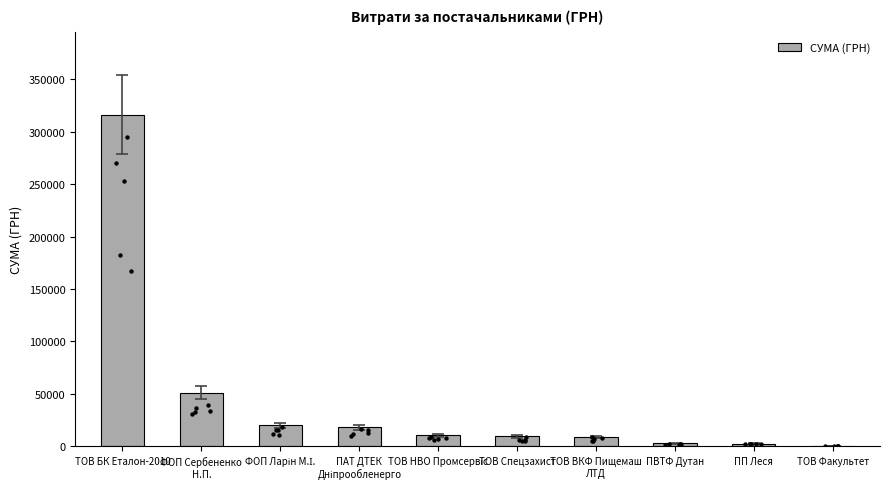

Which has a higher value, ФОП Сербененко
Н.П. or ТОВ ВКФ Пищемаш
ЛТД?

ФОП Сербененко
Н.П.